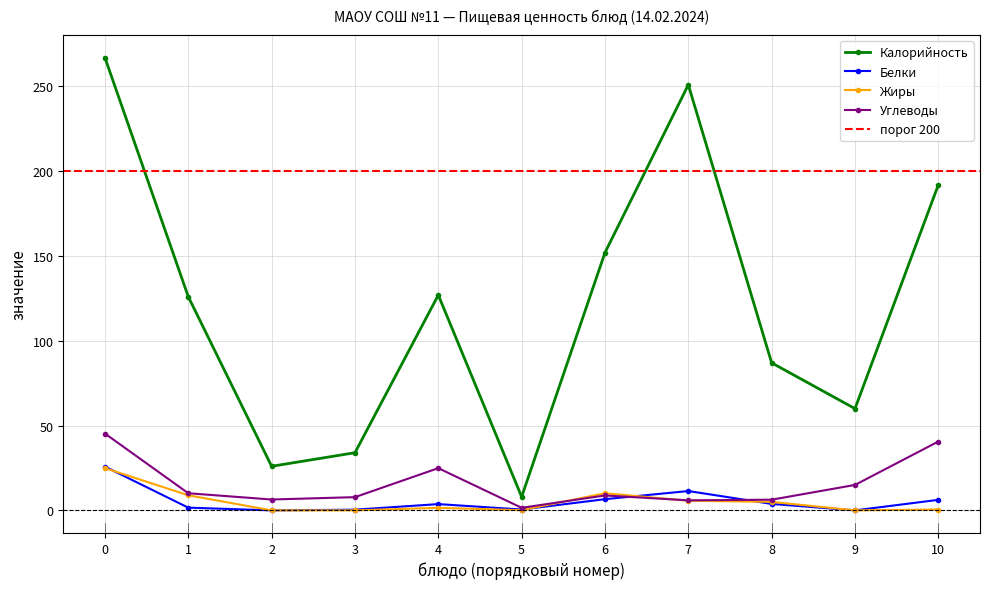

True or false: Калорийность has a value of 267.0 at 0.

True